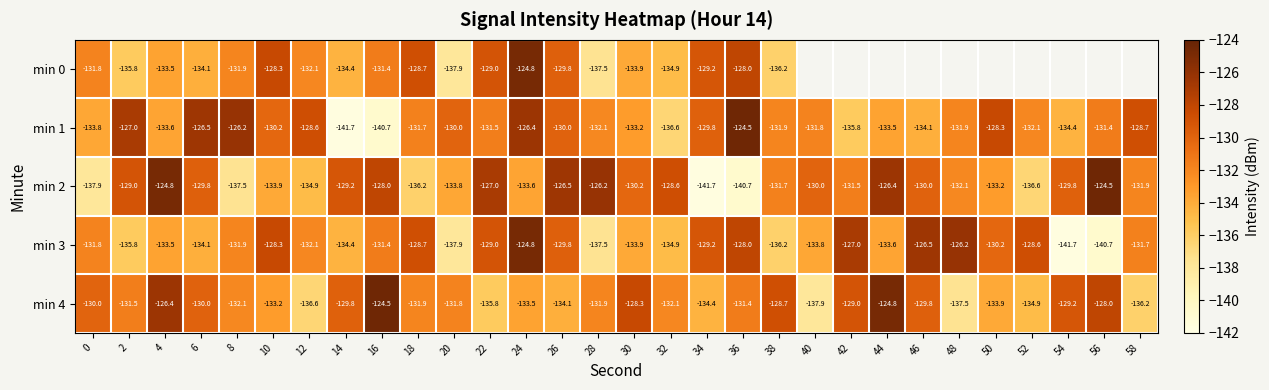

Which has a higher value, 14 or 12?

12